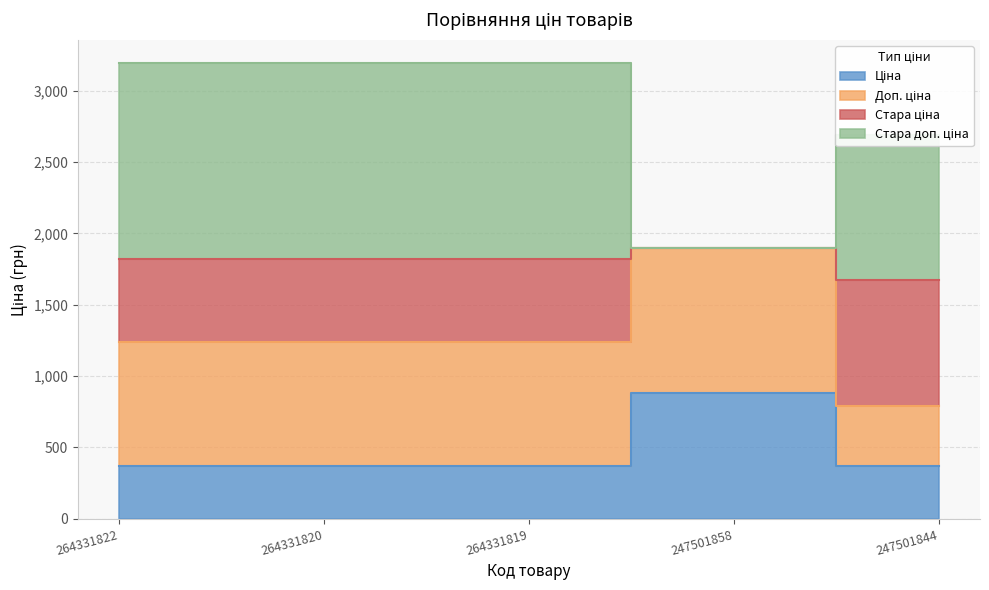

Rank the series at 264331819 from lowest to highest value.

Ціна, Стара ціна, Доп. ціна, Стара доп. ціна